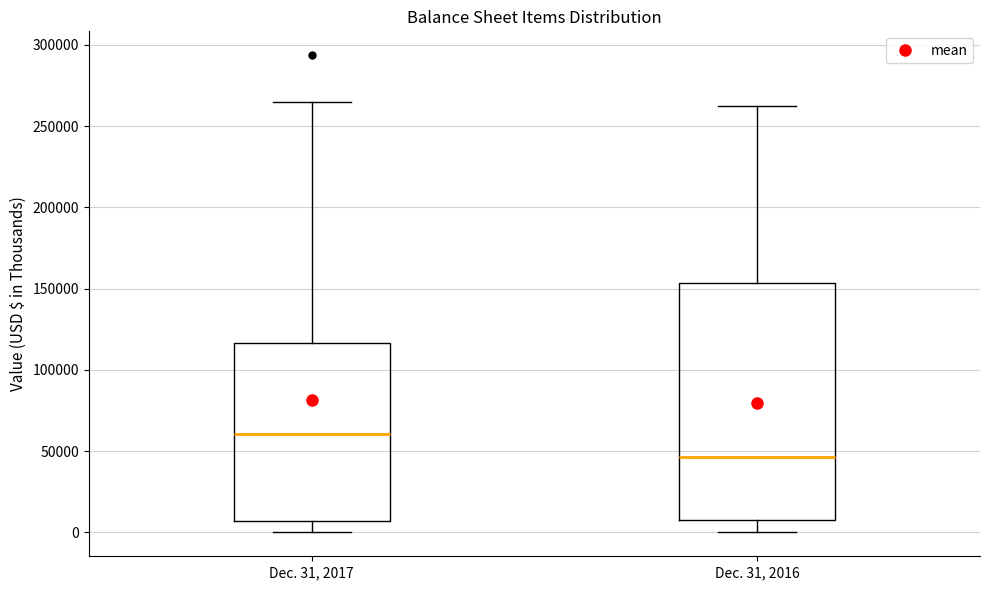

Reading left to right, transcribe this box plot: for each box, give where its median line is, the range the box spans, and where its two whiskers end, as read against the y-axis. The values are not printed on the chart, so give them approximately, as read against the axis.

Dec. 31, 2017: median 60000, box 5000 to 115000, whiskers 0 to 265000
Dec. 31, 2016: median 45000, box 10000 to 155000, whiskers 0 to 260000